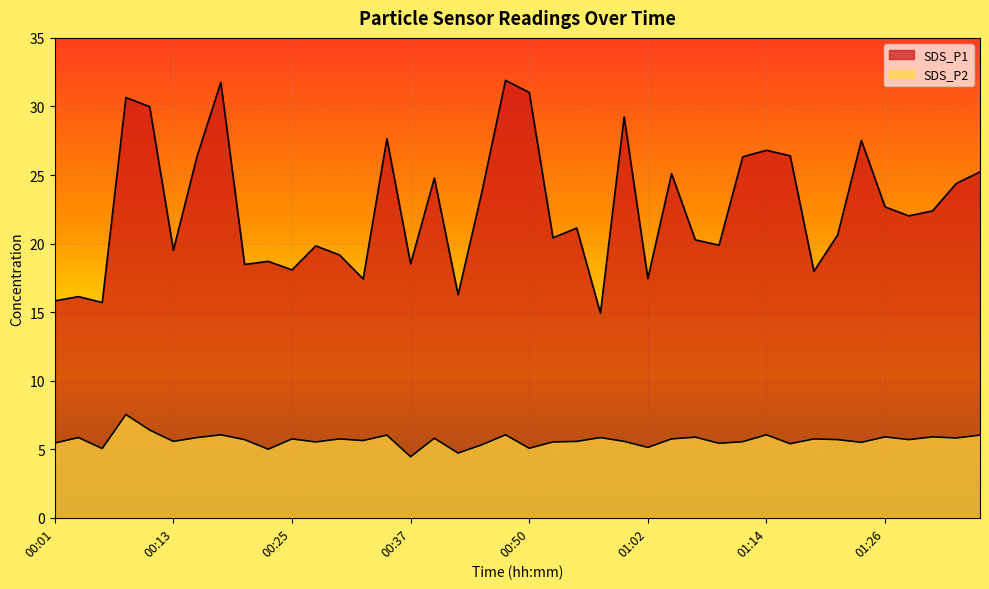

What is the value of the SDS_P2 point at the 22nd from the left?

5.5